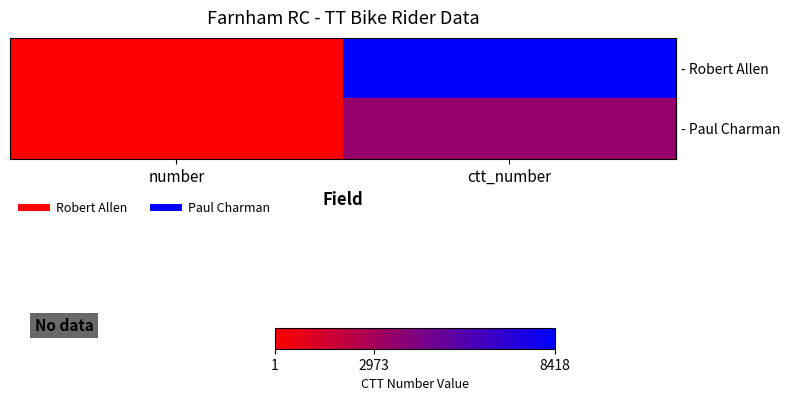

What is the spread (max minus min) of values at ctt_number?

4944